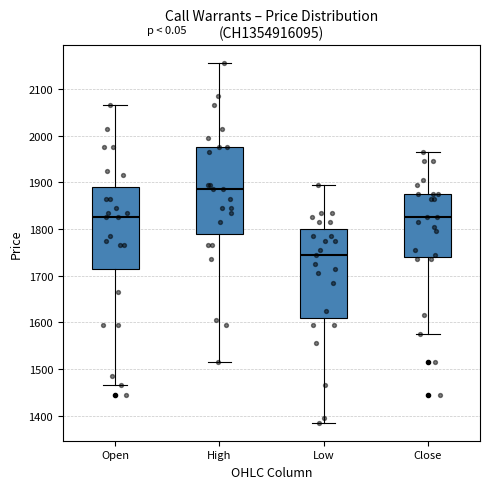

Where does the upper whisker of the box for Low end on the y-axis? The values are not printed on the chart, so give them approximately, as read against the axis.

1900